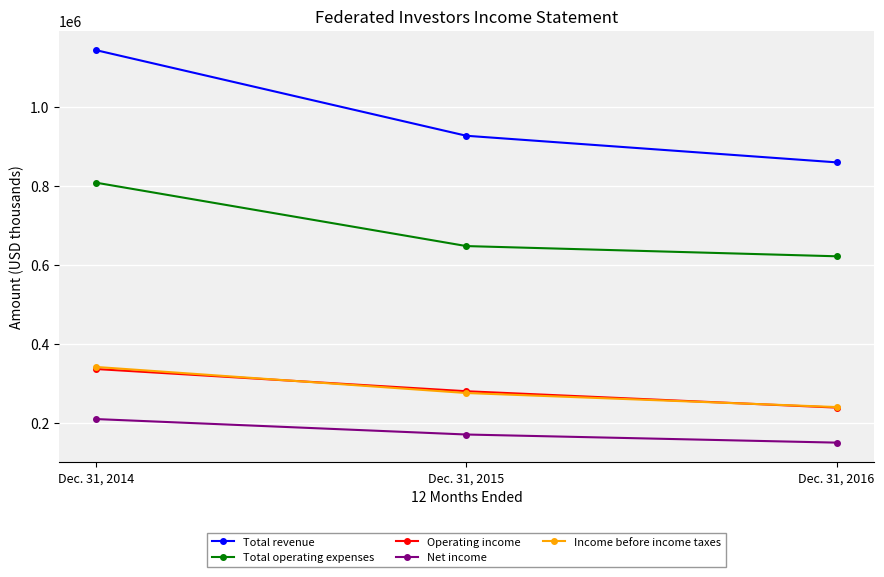

What is the smallest value displayed?

149236